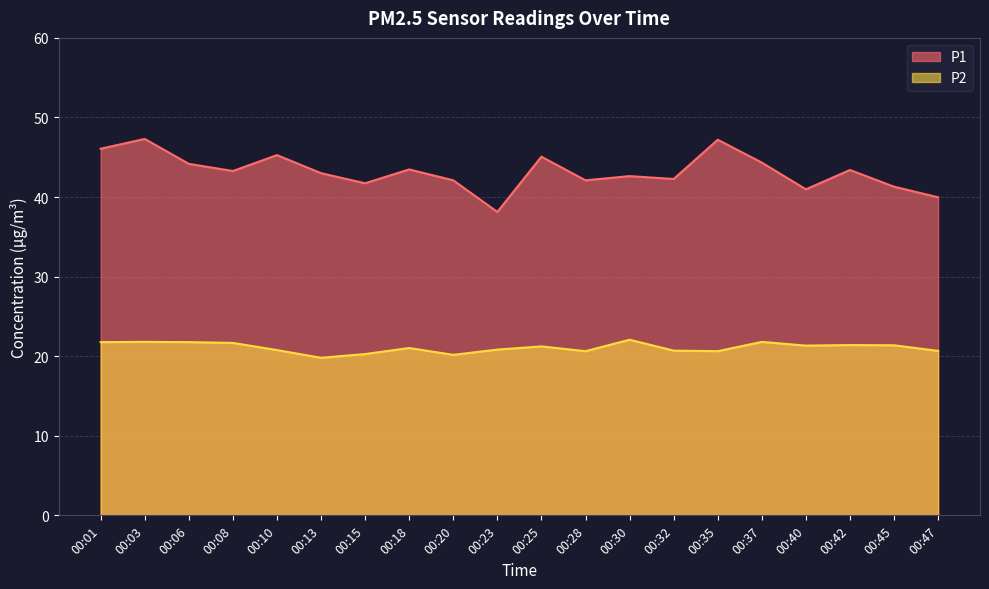

The value of P2 at 00:18 is 21.0. True or false?

True